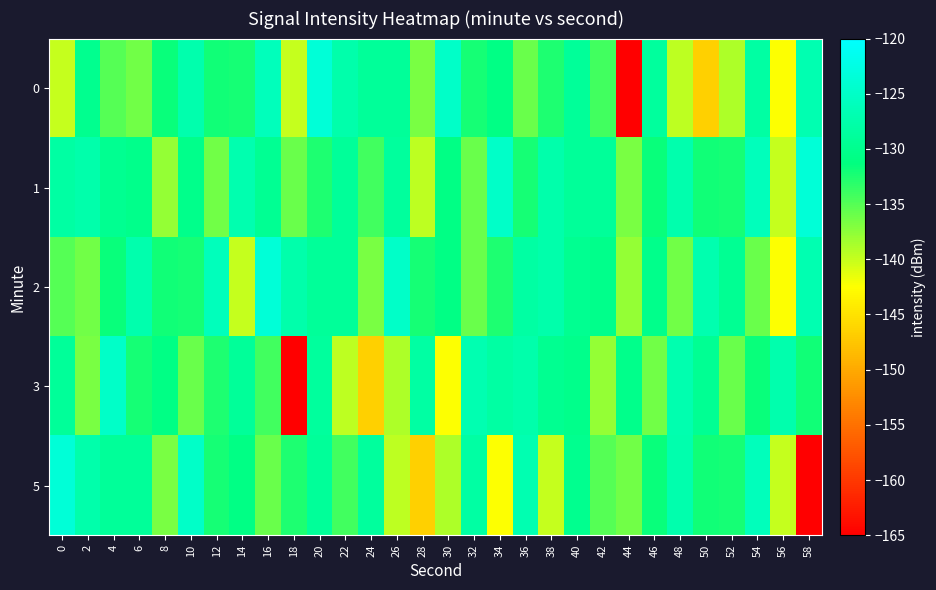

Reading right to left, transcribe all the data shown in this chart.

0: 58=-126.9	56=-142.3	54=-128.2	52=-138.9	50=-146.6	48=-139.5	46=-128.7	44=-165.5	42=-134.2	40=-129.1	38=-132.6	36=-135.8	34=-130.8	32=-132.1	30=-124.9	28=-136.6	26=-129.0	24=-129.1	22=-127.5	20=-123.6	18=-139.9	16=-126.0	14=-132.2	12=-132.0	10=-127.3	8=-131.6	6=-136.3	4=-135.0	2=-130.0	0=-140.0
1: 58=-123.6	56=-139.9	54=-126.0	52=-132.2	50=-132.0	48=-127.3	46=-131.6	44=-136.6	42=-129.0	40=-129.1	38=-127.5	36=-132.1	34=-124.9	32=-135.8	30=-130.8	28=-139.5	26=-128.7	24=-134.2	22=-129.1	20=-132.6	18=-135.8	16=-129.6	14=-127.1	12=-136.2	10=-130.2	8=-137.8	6=-130.3	4=-129.7	2=-127.5	0=-128.2
2: 58=-126.9	56=-142.3	54=-135.8	52=-129.6	50=-127.1	48=-136.2	46=-130.2	44=-137.8	42=-130.3	40=-129.7	38=-127.5	36=-128.2	34=-132.6	32=-135.8	30=-130.8	28=-132.1	26=-124.9	24=-136.6	22=-129.0	20=-129.1	18=-127.5	16=-123.6	14=-139.9	12=-126.0	10=-132.2	8=-132.0	6=-127.3	4=-131.6	2=-136.3	0=-135.0
3: 58=-132.0	56=-127.3	54=-131.6	52=-135.8	50=-129.6	48=-127.1	46=-136.2	44=-130.2	42=-137.8	40=-130.3	38=-129.7	36=-127.5	34=-128.2	32=-126.9	30=-142.3	28=-128.2	26=-138.9	24=-146.6	22=-139.5	20=-128.7	18=-165.5	16=-134.2	14=-129.1	12=-132.6	10=-135.8	8=-130.8	6=-132.1	4=-124.9	2=-136.6	0=-129.0
5: 58=-165.5	56=-139.9	54=-126.0	52=-132.2	50=-132.0	48=-127.3	46=-131.6	44=-136.3	42=-135.0	40=-130.0	38=-140.0	36=-126.9	34=-142.3	32=-128.2	30=-138.9	28=-146.6	26=-139.5	24=-128.7	22=-134.2	20=-129.1	18=-132.6	16=-135.8	14=-130.8	12=-132.1	10=-124.9	8=-136.6	6=-129.0	4=-129.1	2=-127.5	0=-123.6